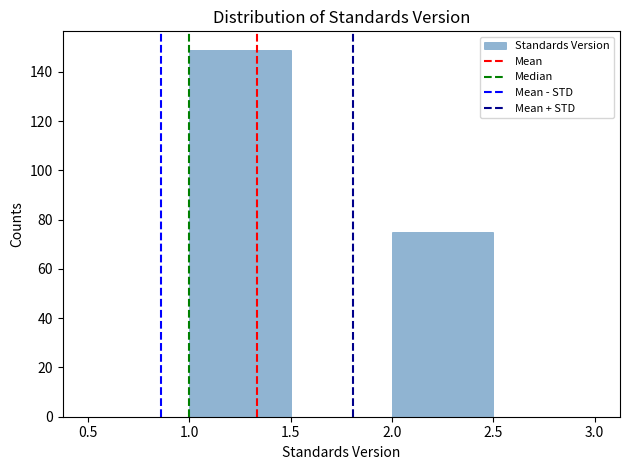

Reading left to right, list every bar in this chart as the range it spans on the x-axis followed by its height. The values are not printed on the chart, so give them approximately, as read against the axis.

0.5 to 1.0: 0
1.0 to 1.5: 150
1.5 to 2.0: 0
2.0 to 2.5: 76
2.5 to 3.0: 0